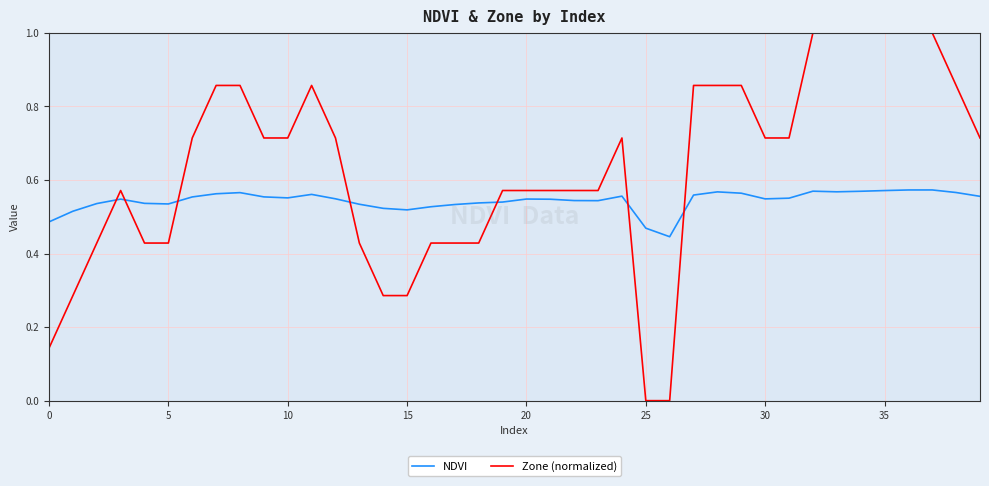

Rank the series by their average value, from lowest to highest.

NDVI, Zone (normalized)